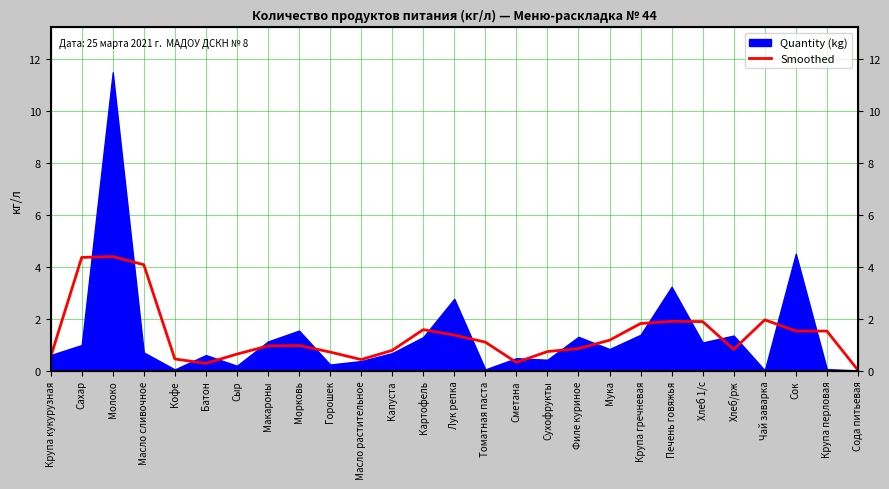

Between Крупа перловая and Крупа гречневая, which is larger?

Крупа гречневая